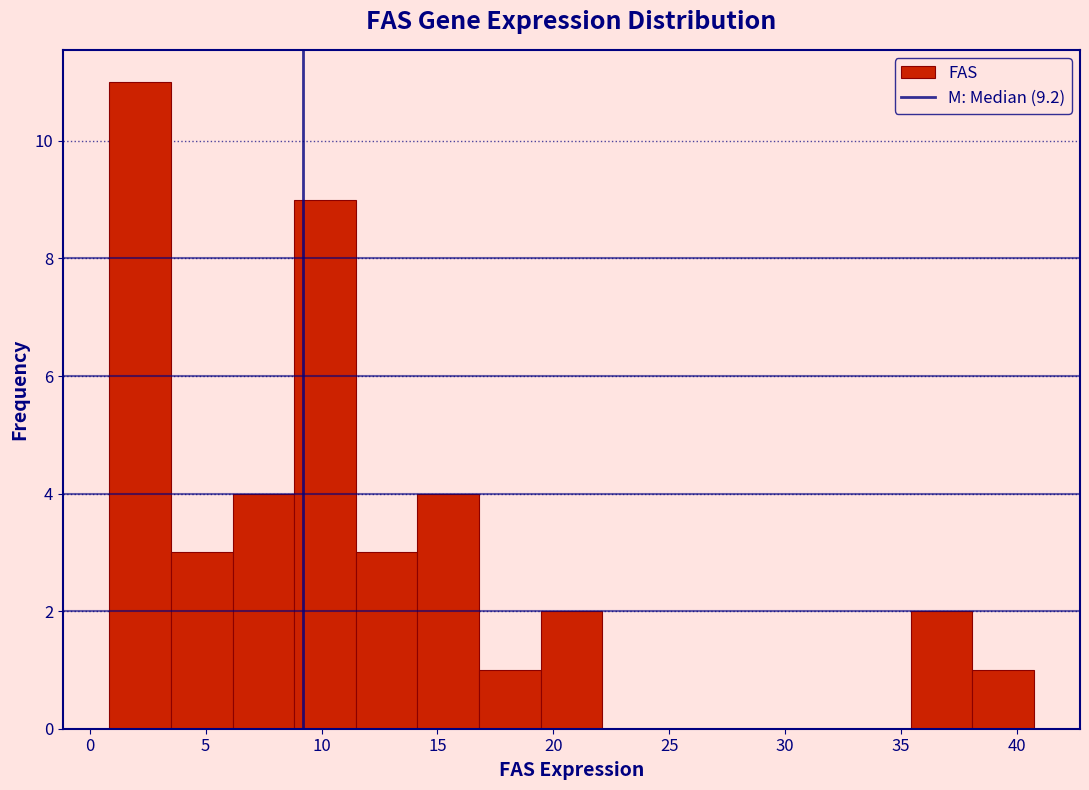

Reading left to right, transcribe this chart: for each bar, give the range it covers on the x-axis and its height. Neither the bar edges nor the heights are printed on the chart, so give them approximately, as read against the axes.

1.0 to 3.5: 11
3.5 to 6.0: 3
6.0 to 9.0: 4
9.0 to 11.5: 9
11.5 to 14.0: 3
14.0 to 17.0: 4
17.0 to 19.5: 1
19.5 to 22.0: 2
22.0 to 25.0: 0
25.0 to 27.5: 0
27.5 to 30.0: 0
30.0 to 33.0: 0
33.0 to 35.5: 0
35.5 to 38.0: 2
38.0 to 40.5: 1